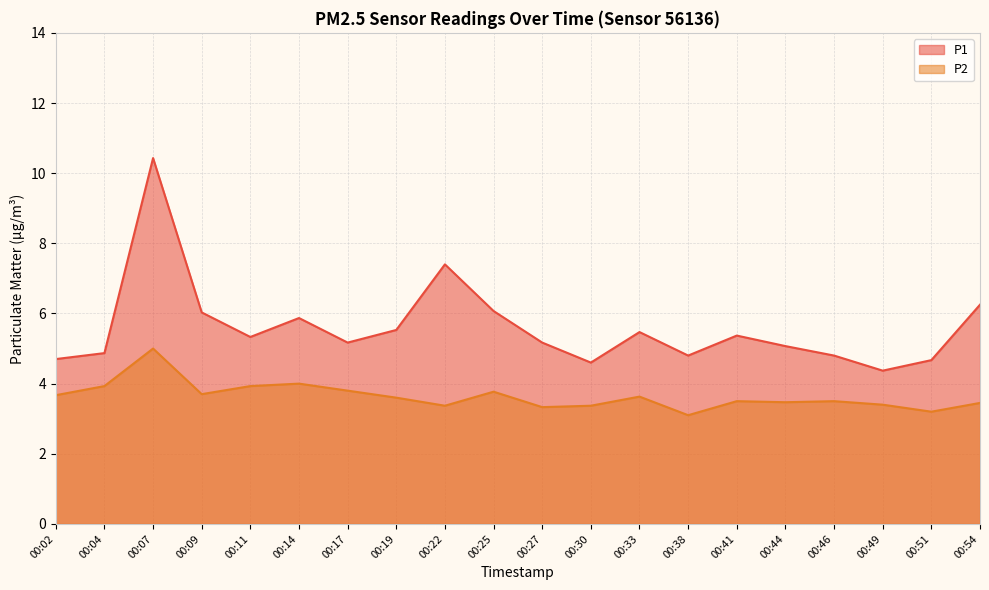

True or false: P2 has a value of 1.5 at 00:44.

False